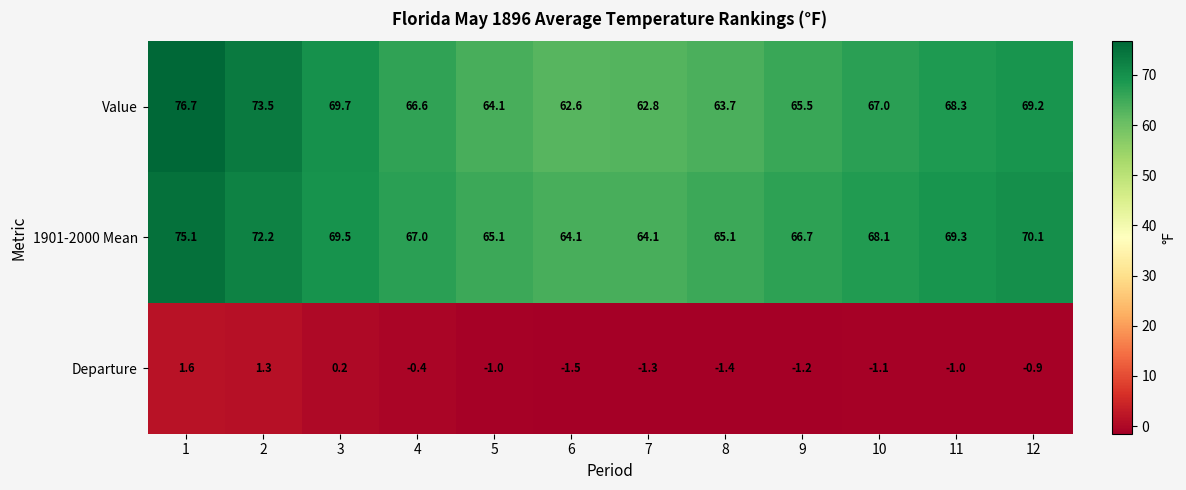

Which series has the largest total across all categories?

1901-2000 Mean